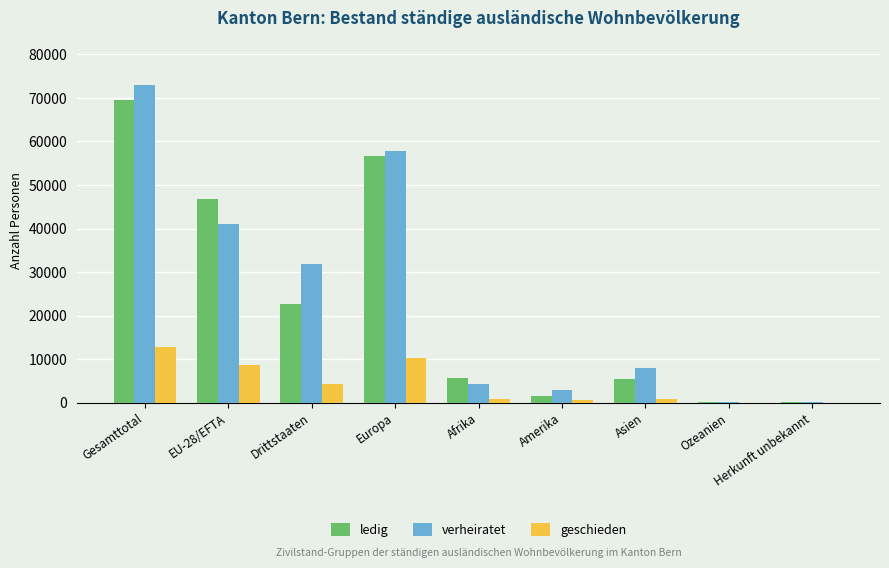

The geschieden series shows 8625 at EU-28/EFTA. True or false?

True